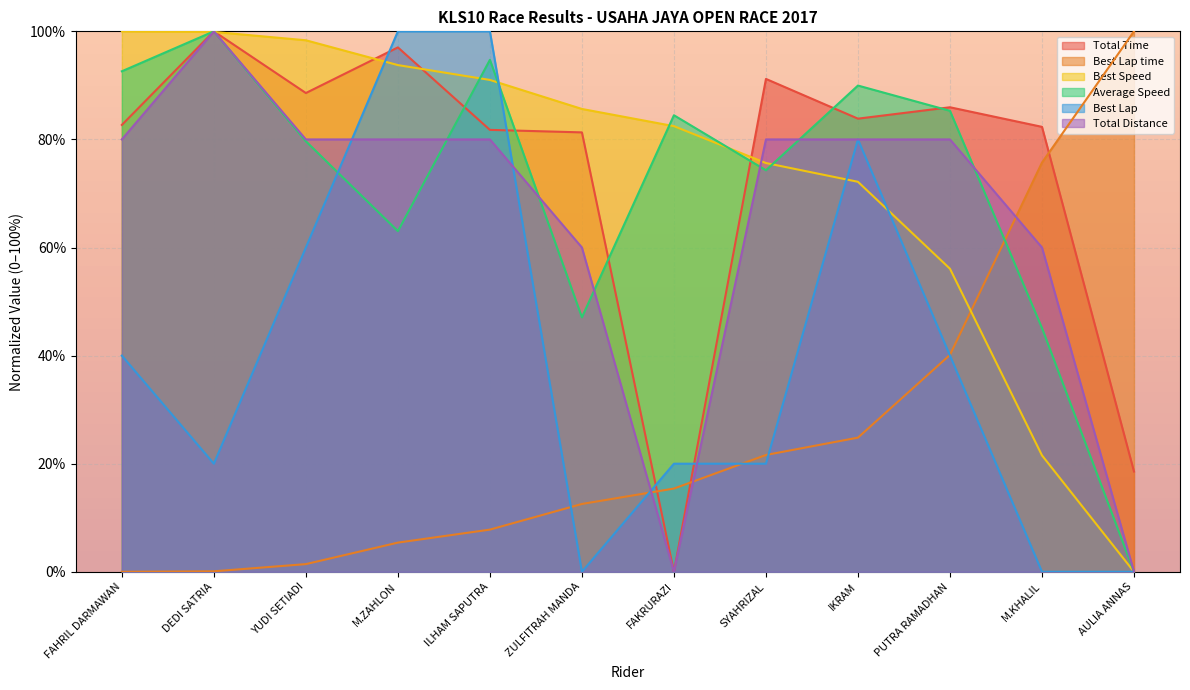

What position from the right is IKRAM?

4